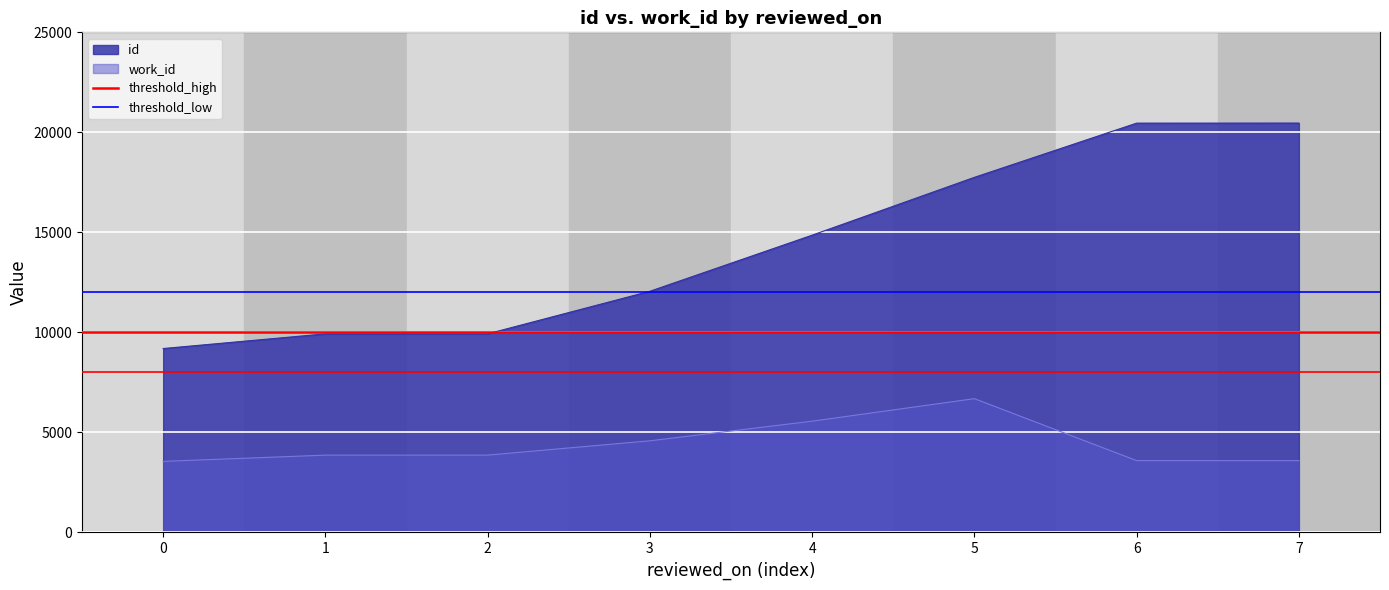

Is the value of id at 7 greater than the value of work_id at 1?

Yes